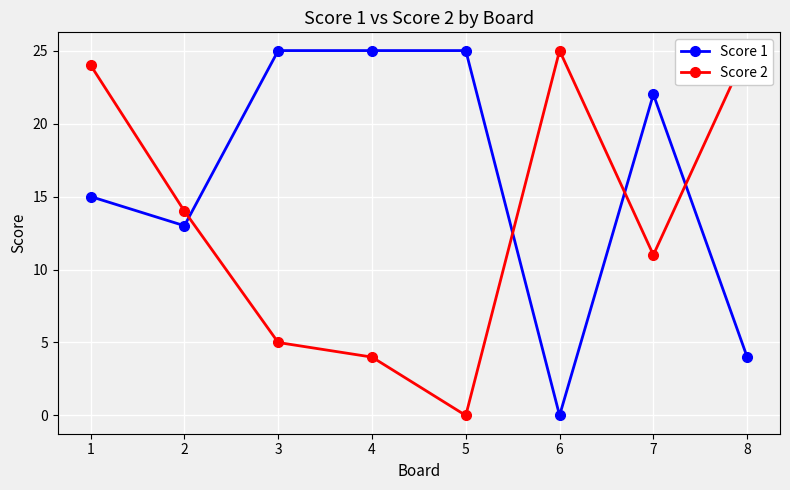

How many interior local valleys does the Score 1 series have?

2